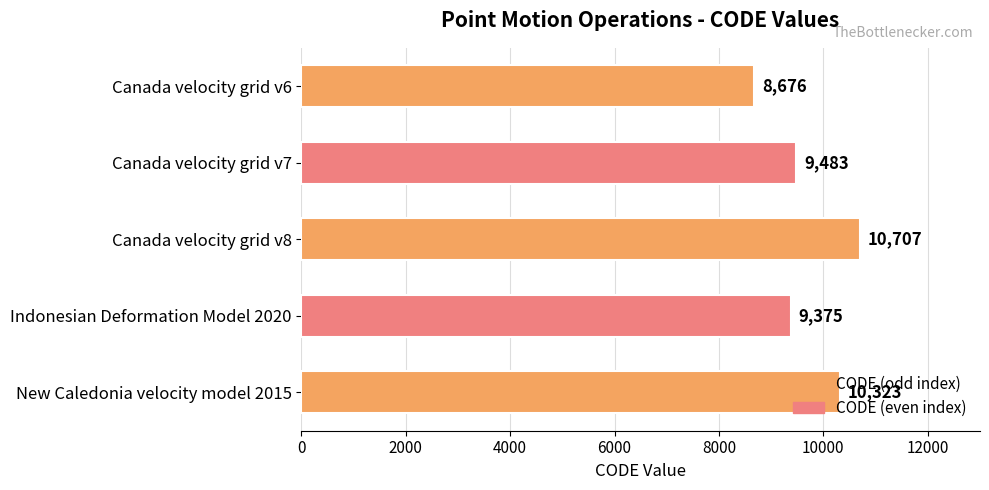

The value at Canada velocity grid v7 is 9483. True or false?

True